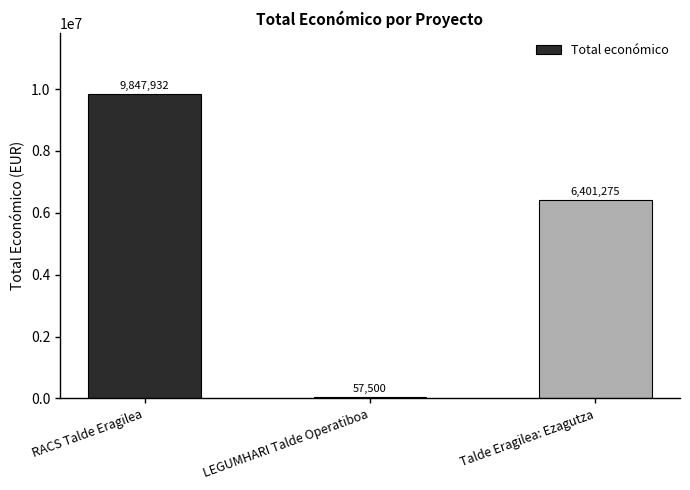

Reading left to right, what are all the values shown in this chart?

9847932	57500	6401275